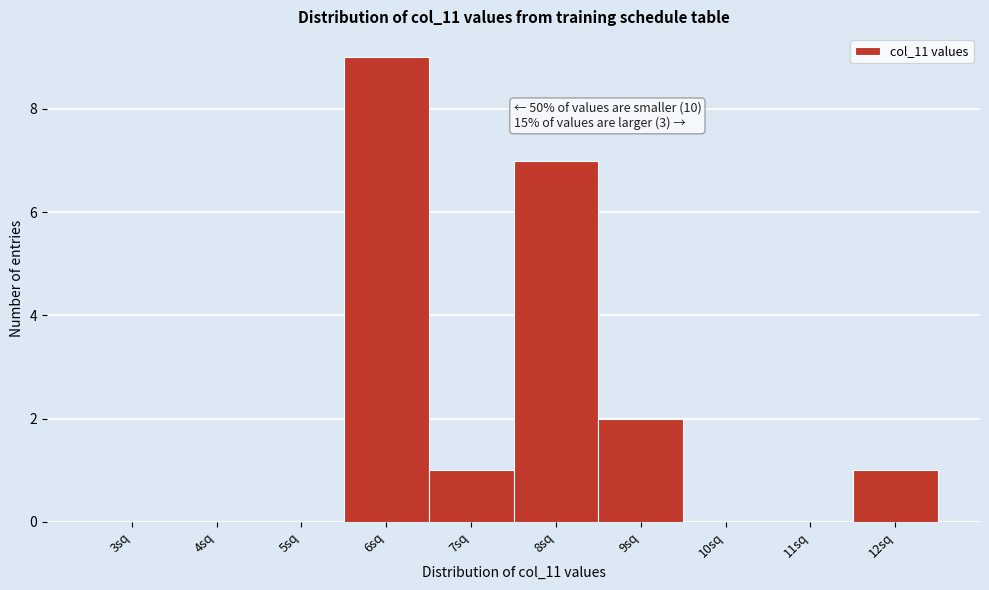

Reading right to left, what are all the values shown in this chart?

12sq=1	11sq=0	10sq=0	9sq=2	8sq=7	7sq=1	6sq=9	5sq=0	4sq=0	3sq=0